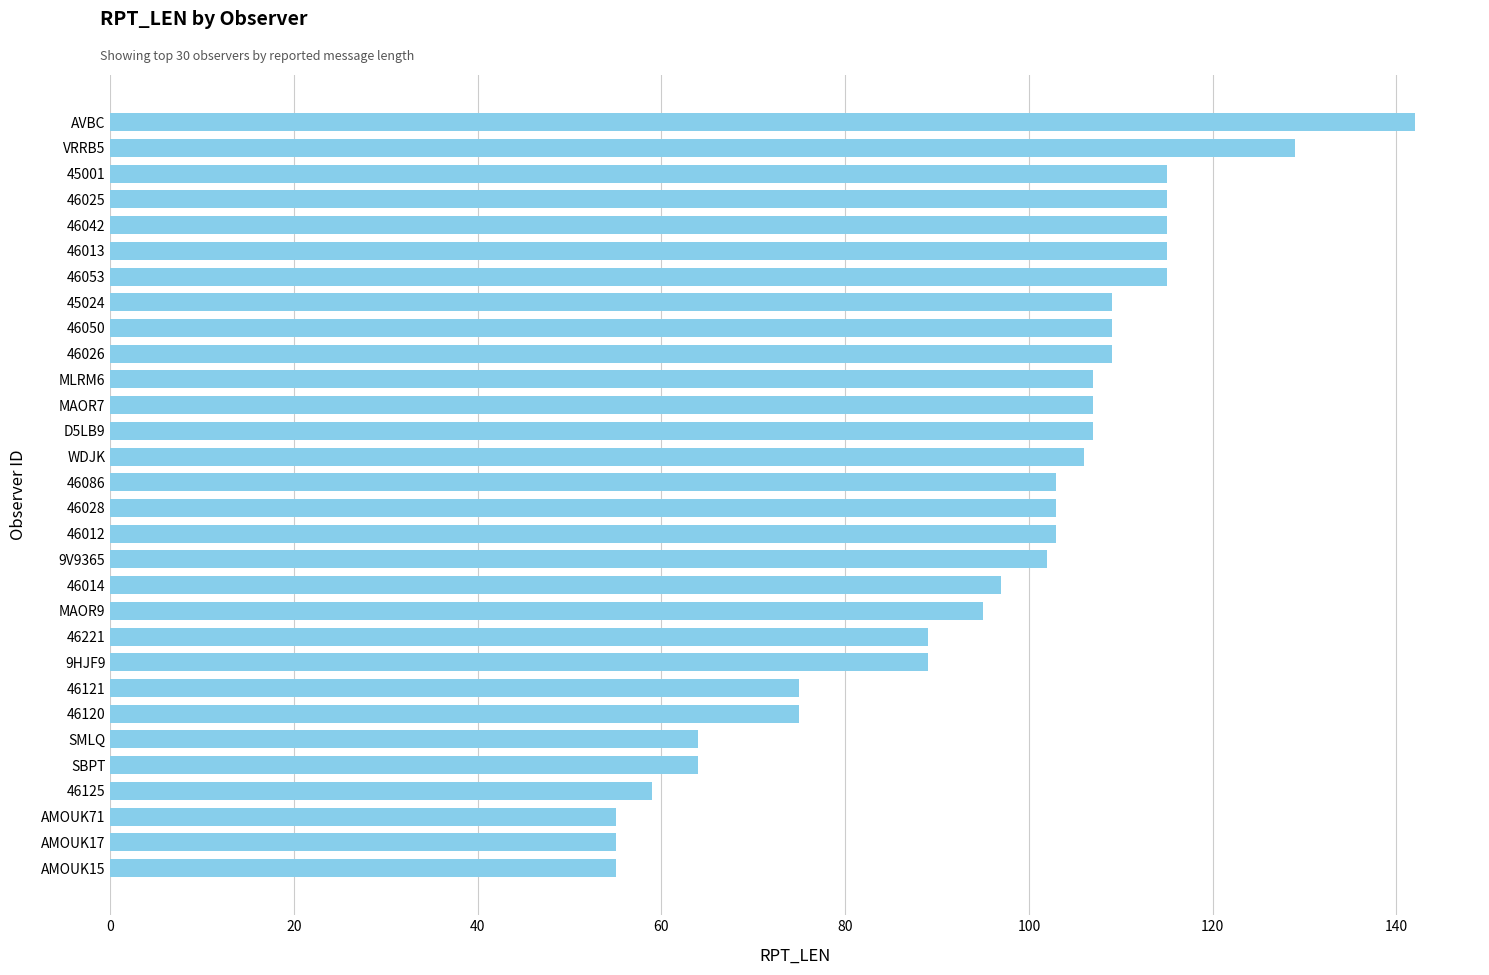

The value at 46125 is 59. True or false?

True